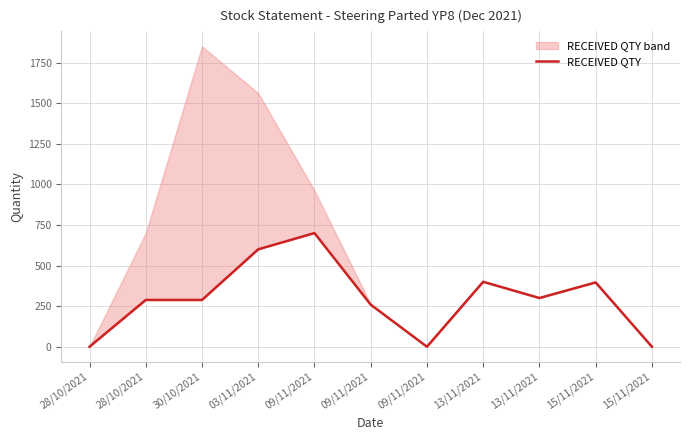

What is the label of the 2nd point from the right?

15/11/2021